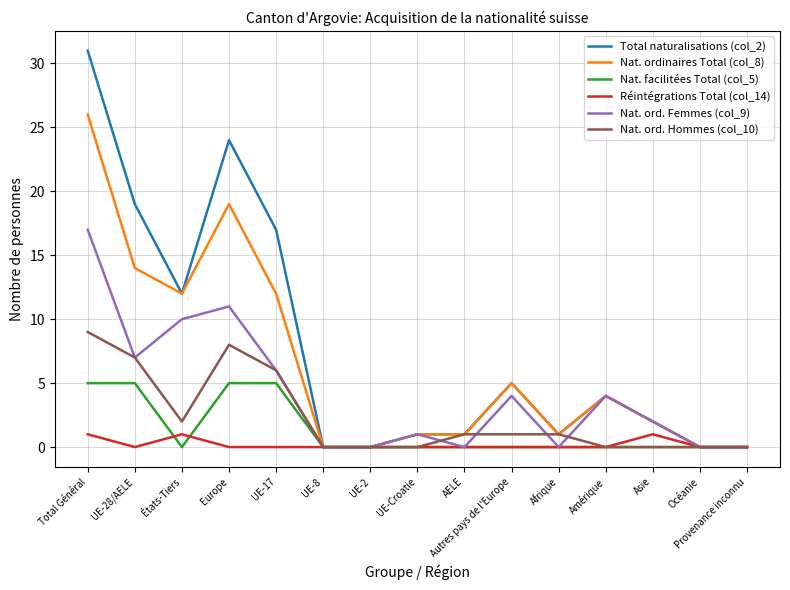

What is the sum of the Nat. ordinaires Total (col_8) values at UE-Croatie and Autres pays de l'Europe?

6